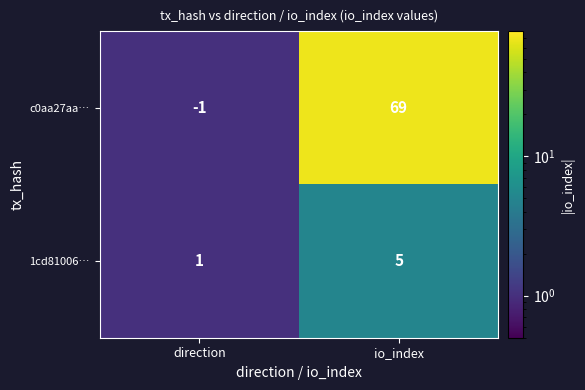

What is the minimum value shown in the chart?

-1